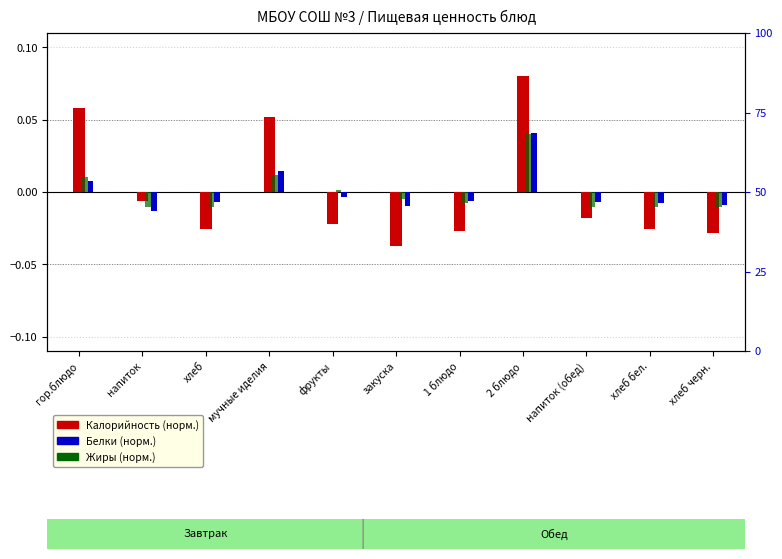

Which series has the largest range (max minus min)?

Калорийность (норм.)